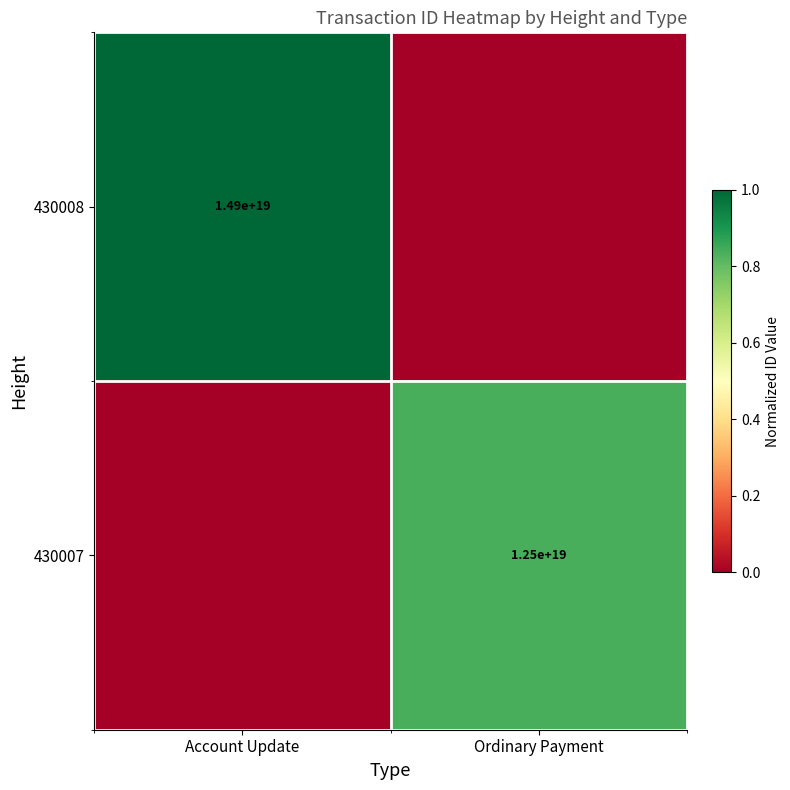

Is the value of 430008 at Account Update greater than the value of 430007 at Ordinary Payment?

Yes